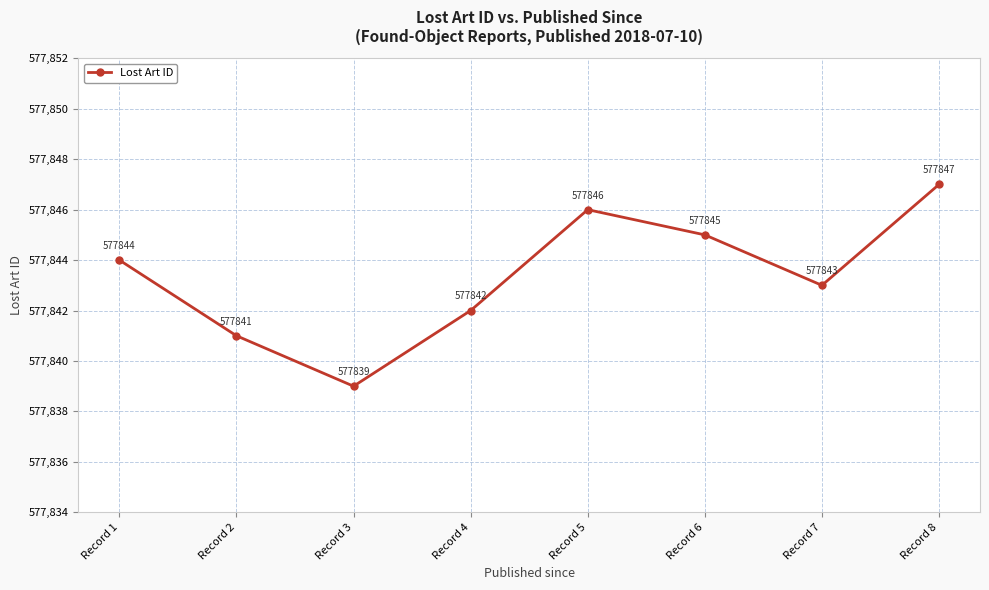

What is the difference between the maximum and minimum values?

8